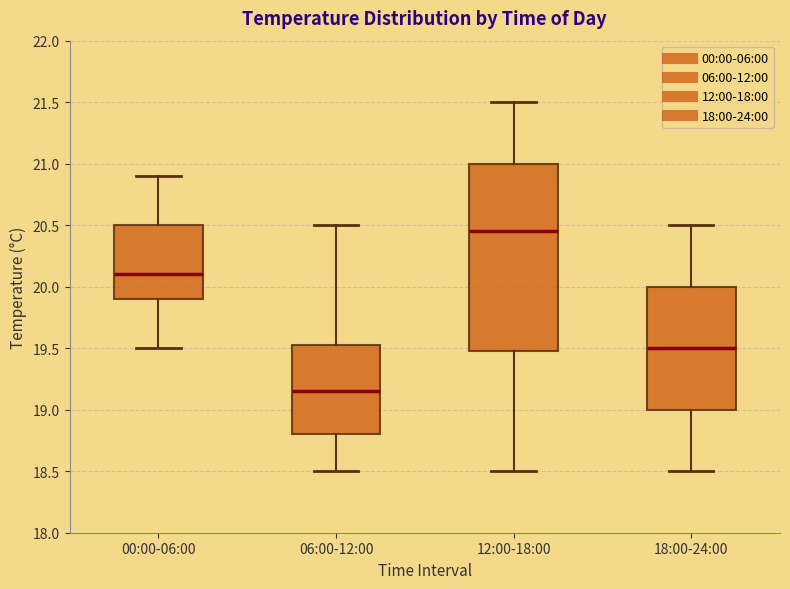

Which box's median line is the highest?

12:00-18:00